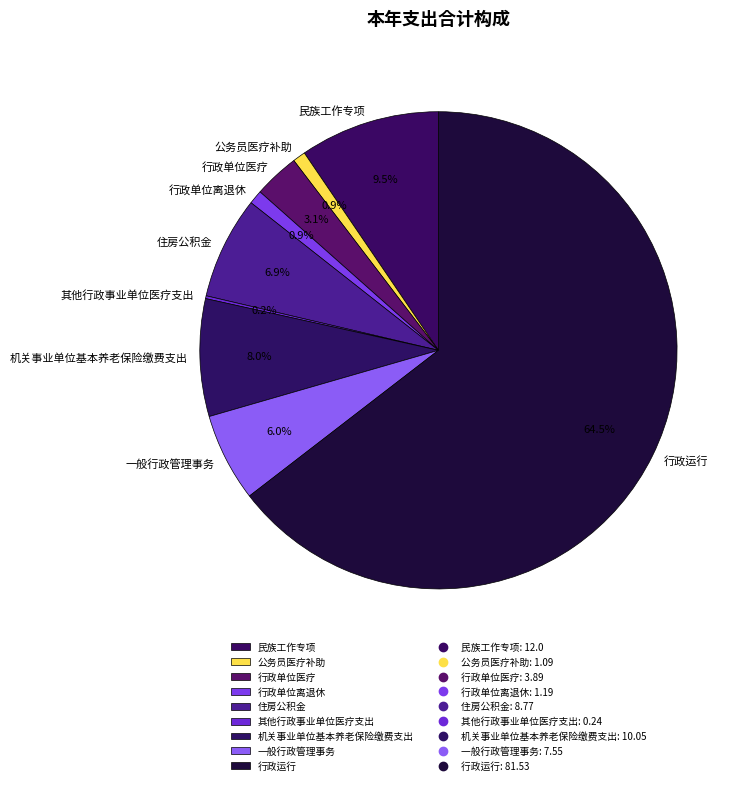

Between 住房公积金 and 行政单位离退休, which is larger?

住房公积金